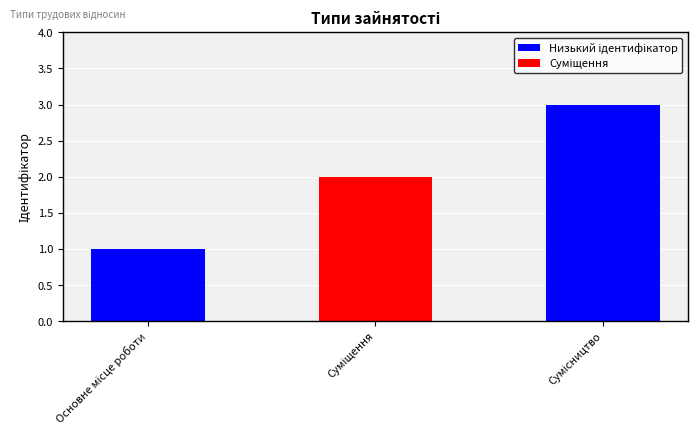

What is the maximum value shown in the chart?

3